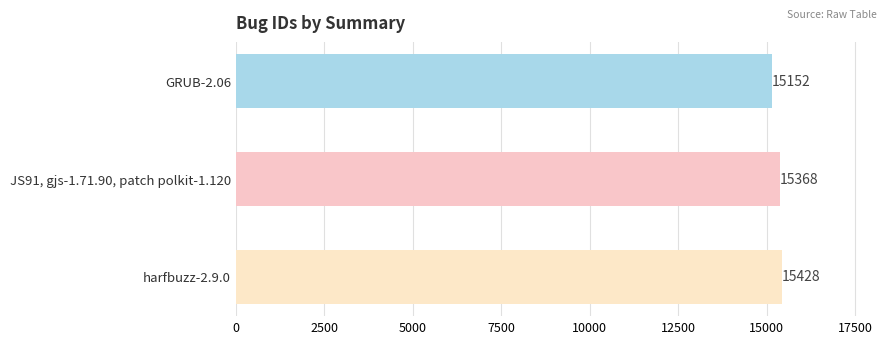

Approximately how many times larger is the value at JS91, gjs-1.71.90, patch polkit-1.120 compared to harfbuzz-2.9.0?

1.0